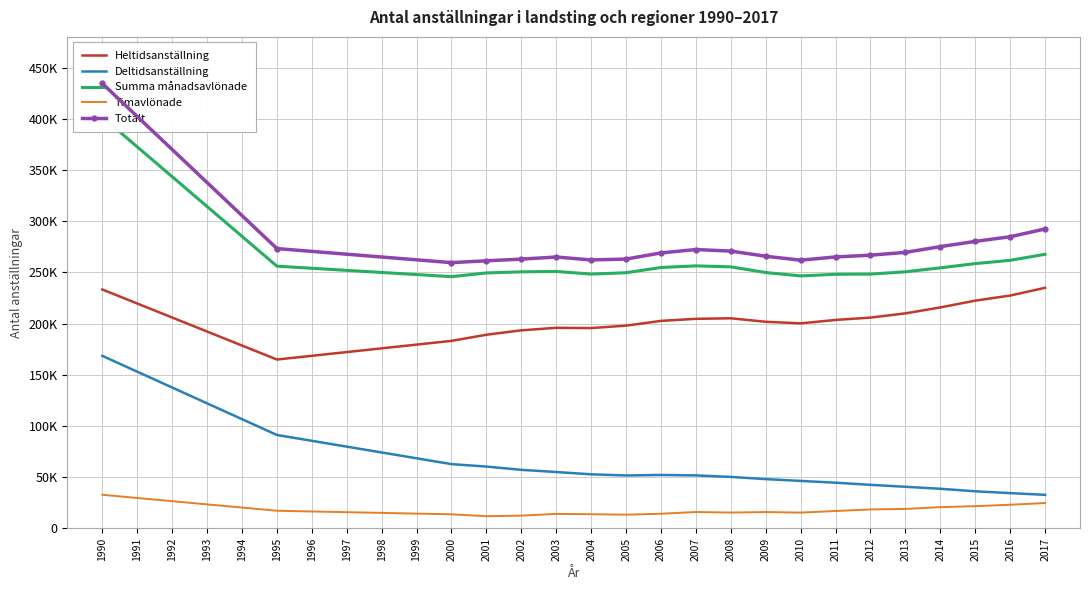

At which category is the sum across all series the highest?

1990